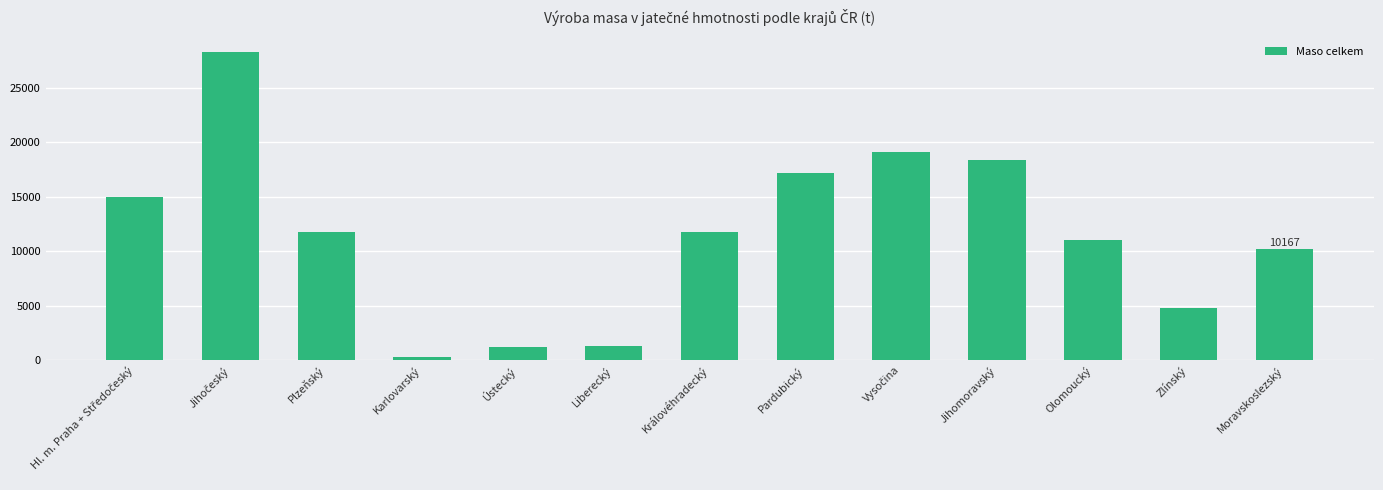

What is the difference between the second highest and minimum values?

18791